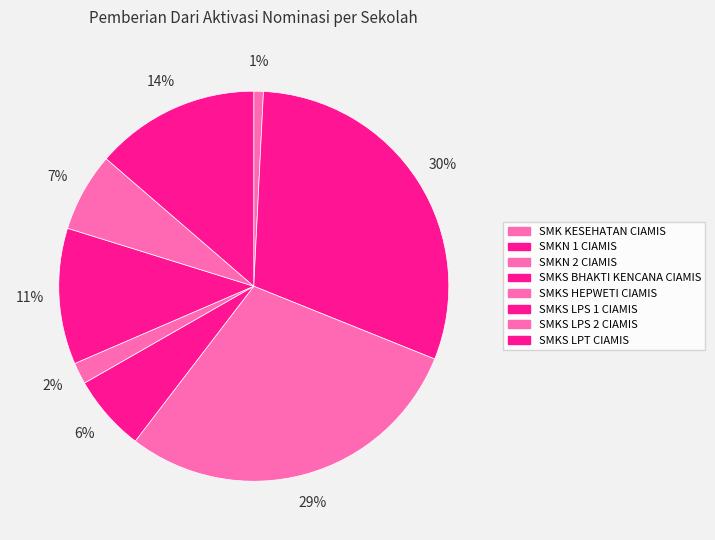

What is the largest slice in the pie chart?

SMKN 1 CIAMIS